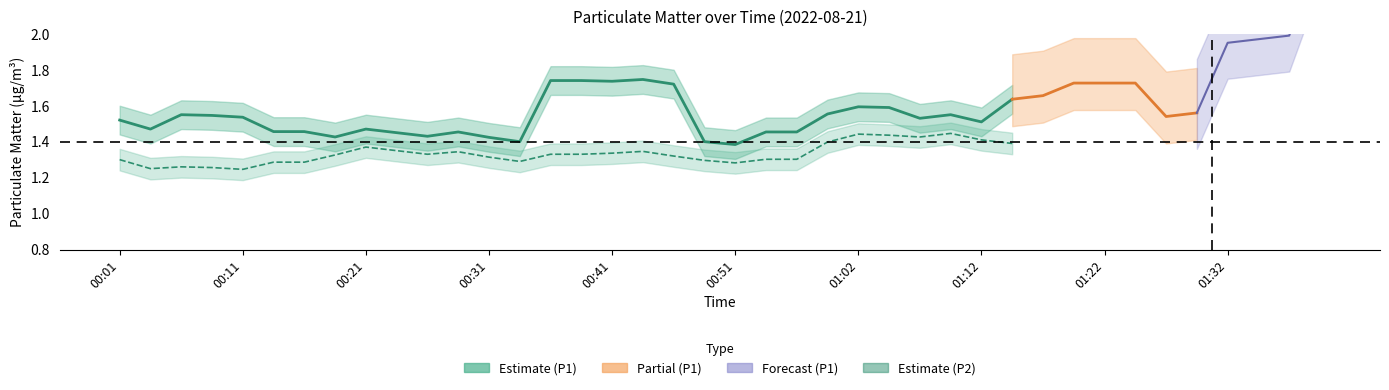

True or false: P2 and P1 cross at least once.

False